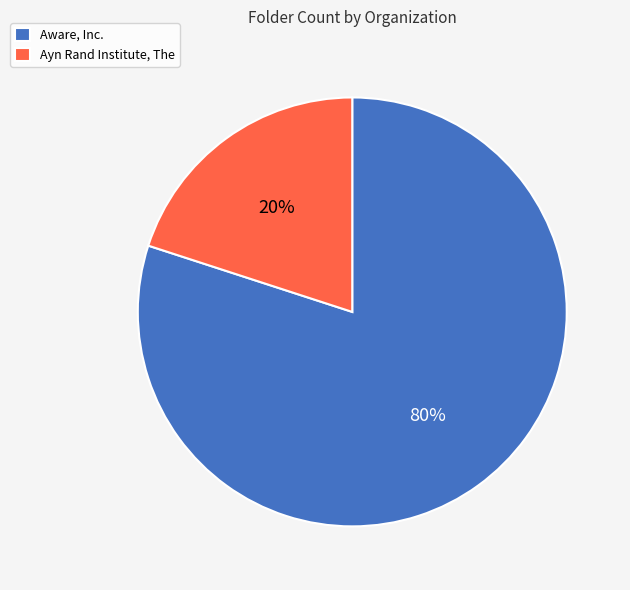

Is it true that Ayn Rand Institute, The is 14% of the pie?

False